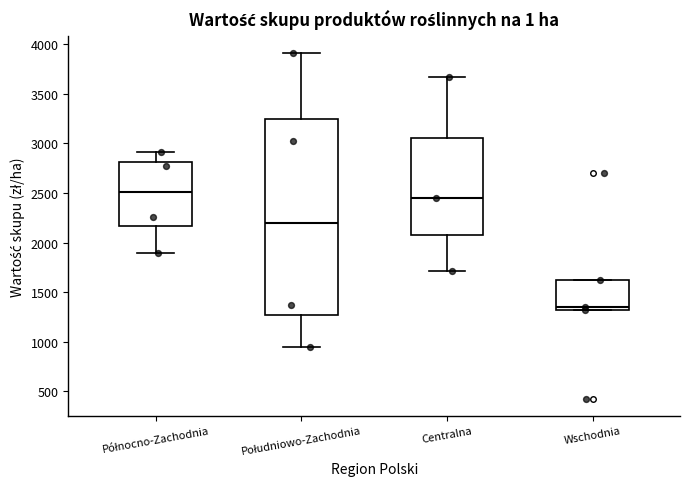

Where does the median line of the box for Północno-Zachodnia sit on the y-axis? The values are not printed on the chart, so give them approximately, as read against the axis.

2500